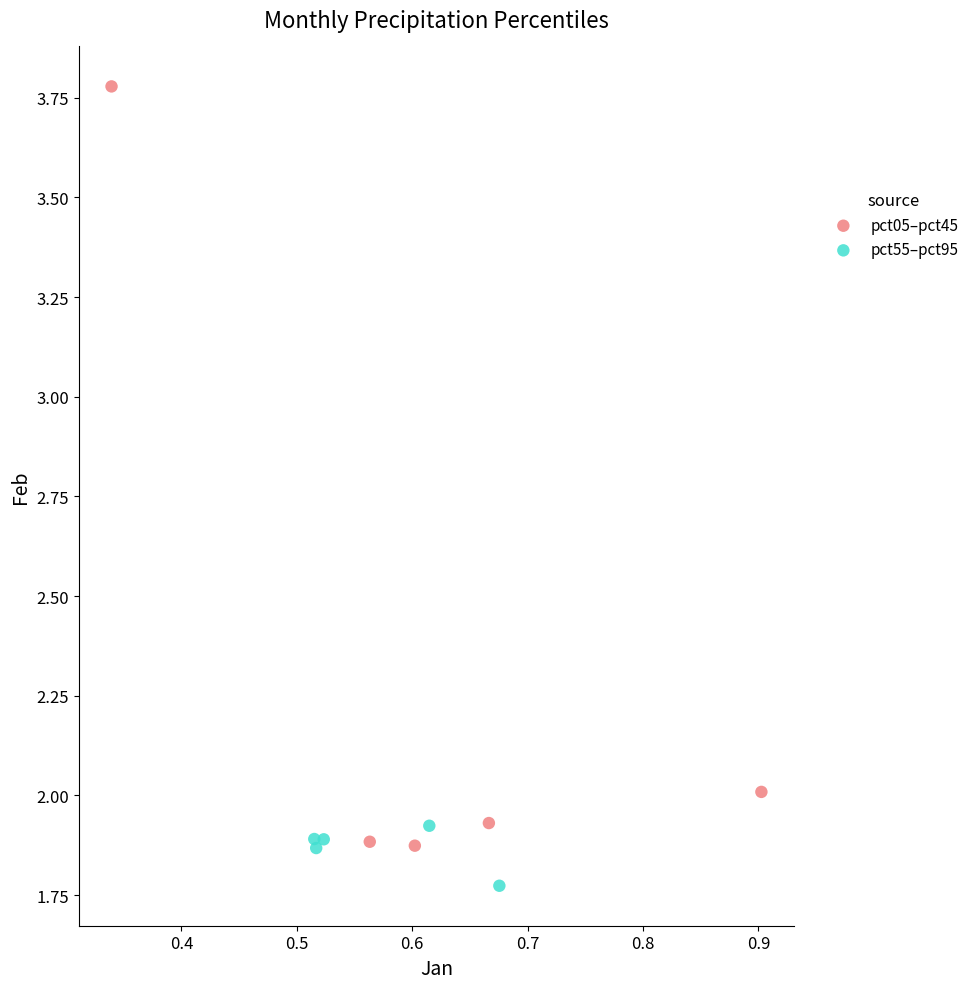

Which series contains the highest Y value?

pct05–pct45